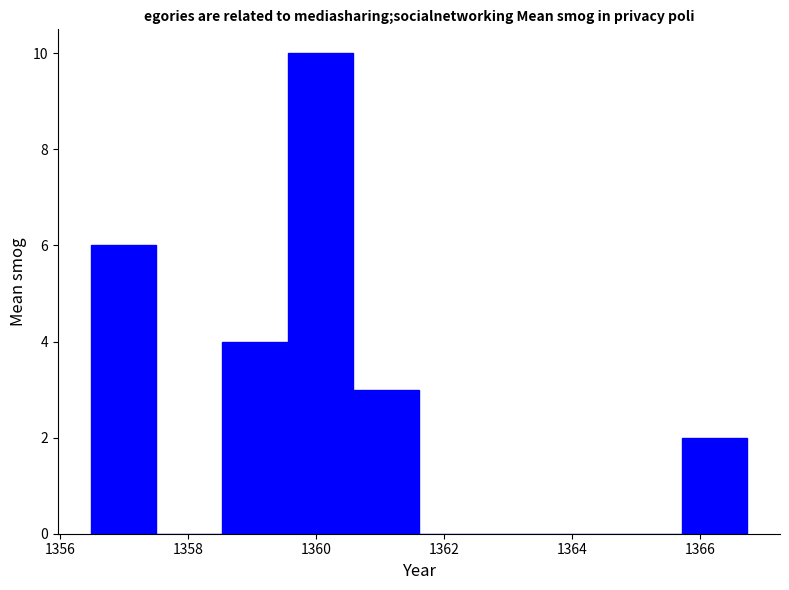

Reading left to right, transcribe this chart: for each bar, give the range it covers on the x-axis and its height. Neither the bar edges nor the heights are printed on the chart, so give them approximately, as read against the axes.

1356.4 to 1357.6: 6
1357.6 to 1358.6: 0
1358.6 to 1359.6: 4
1359.6 to 1360.6: 10
1360.6 to 1361.6: 3
1361.6 to 1362.6: 0
1362.6 to 1363.6: 0
1363.6 to 1364.6: 0
1364.6 to 1365.8: 0
1365.8 to 1366.8: 2